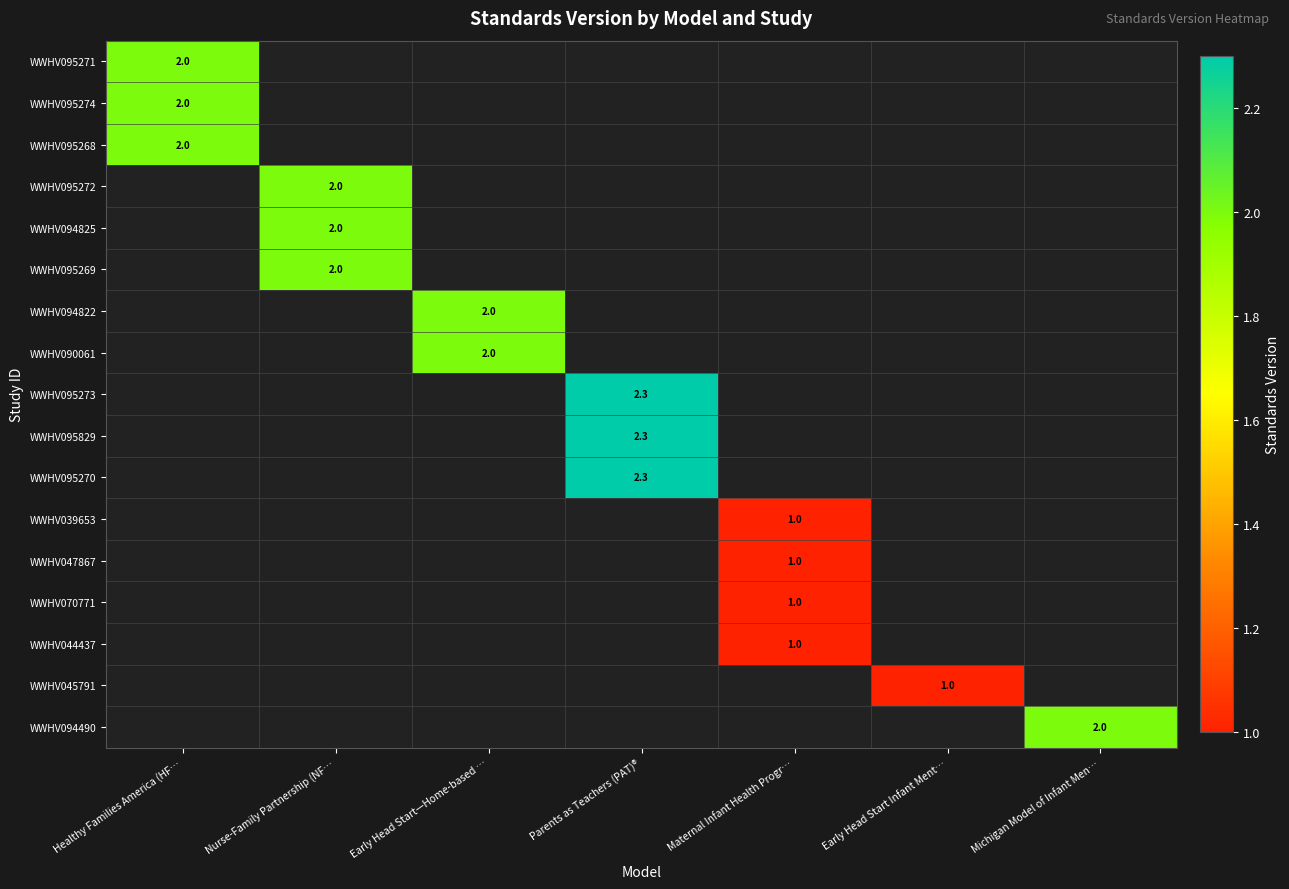

The value of WWHV095274 at Healthy Families America (HF… is 2.0. True or false?

True